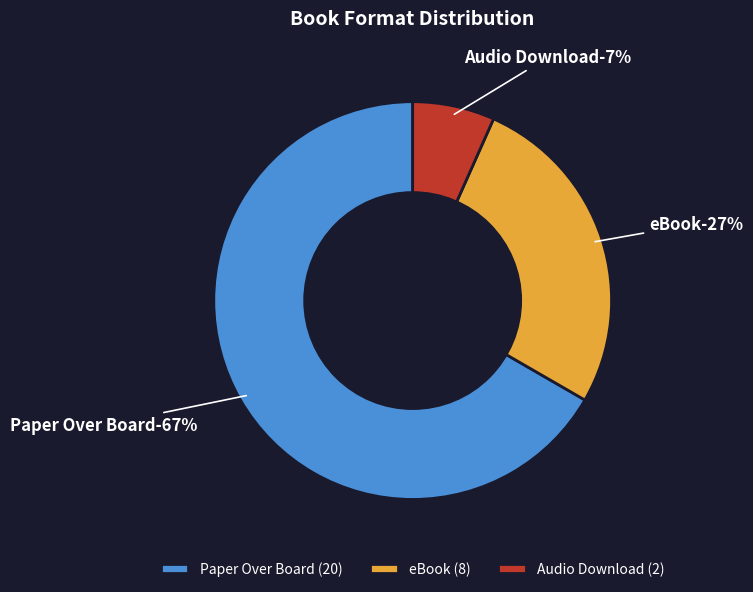

What percentage is the eBook slice, to the nearest percent?

27%